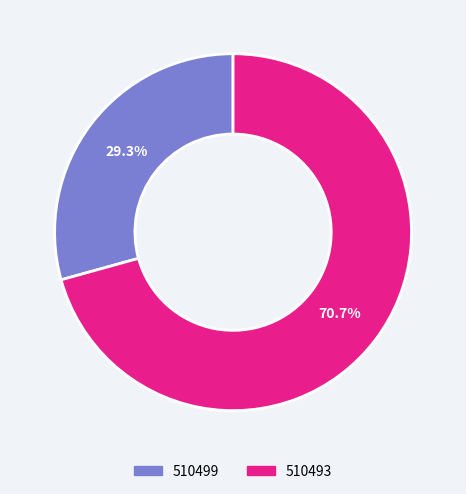

Which slice is the smallest?

510499